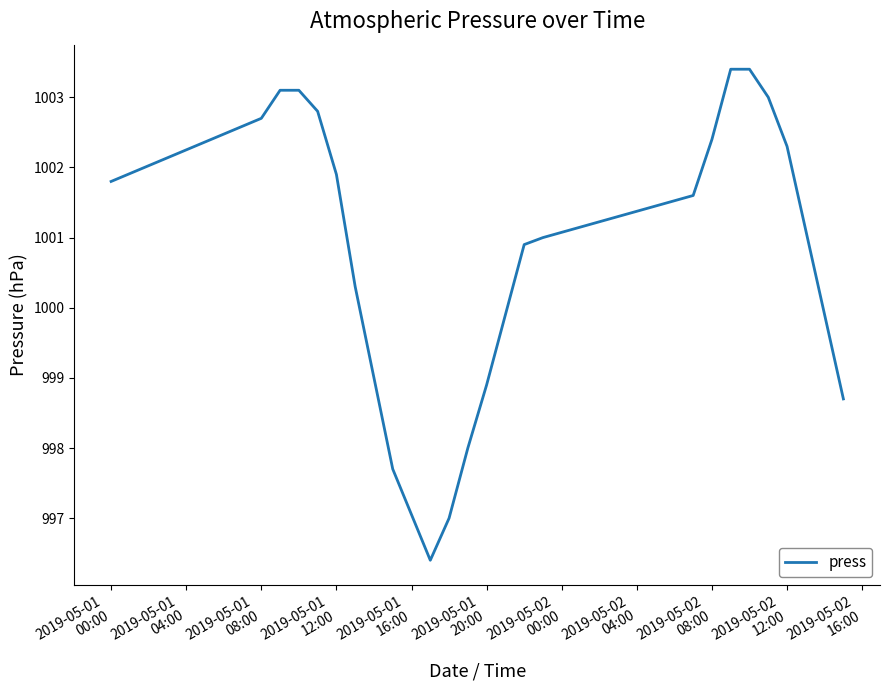

What is the minimum value shown in the chart?

996.4